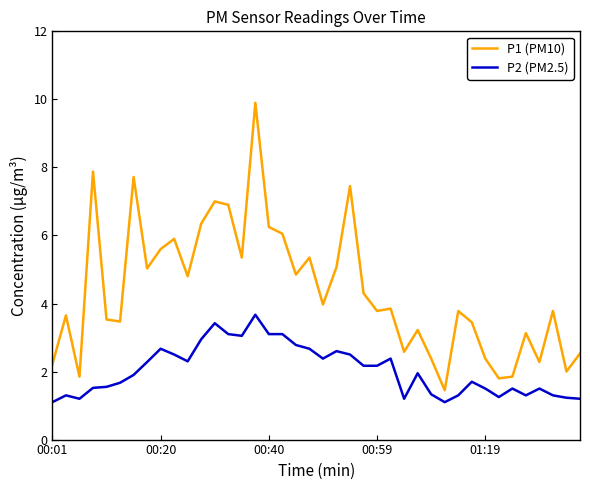

Which series has the widest spread of values?

P1 (PM10)